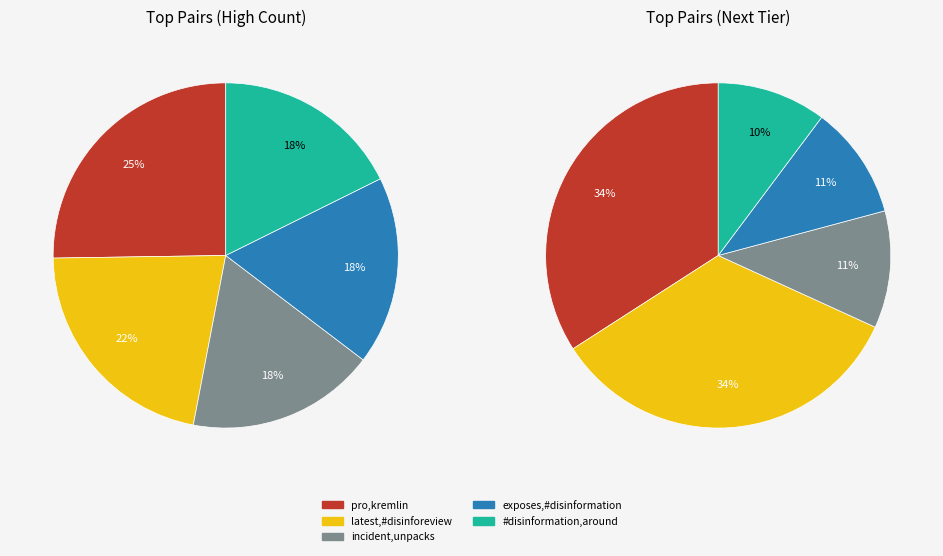

Does 0 represent more than half of the total?

No